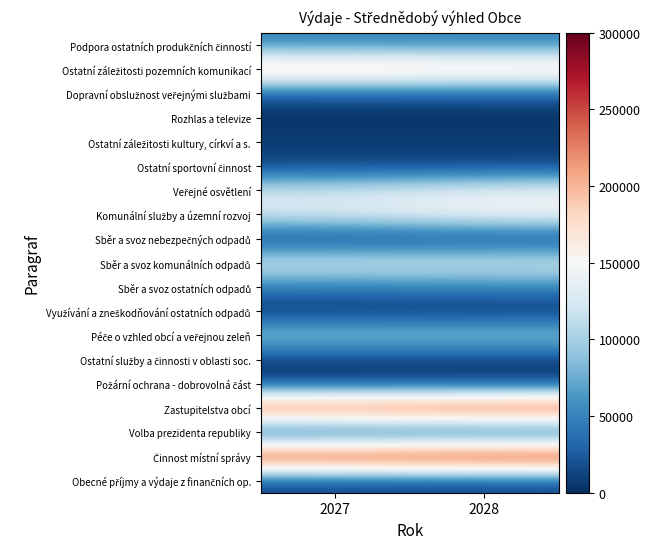

At which category is the sum across all series the highest?

2028